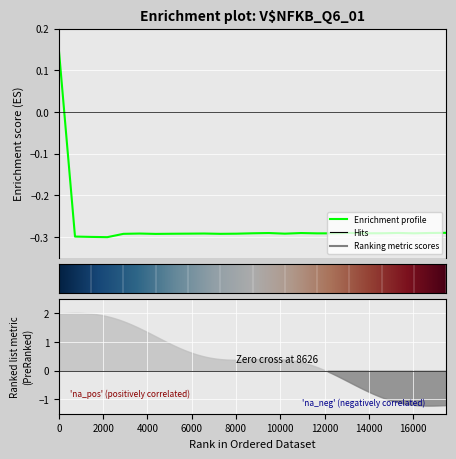

What is the value of the 25th point from the left?

-0.3